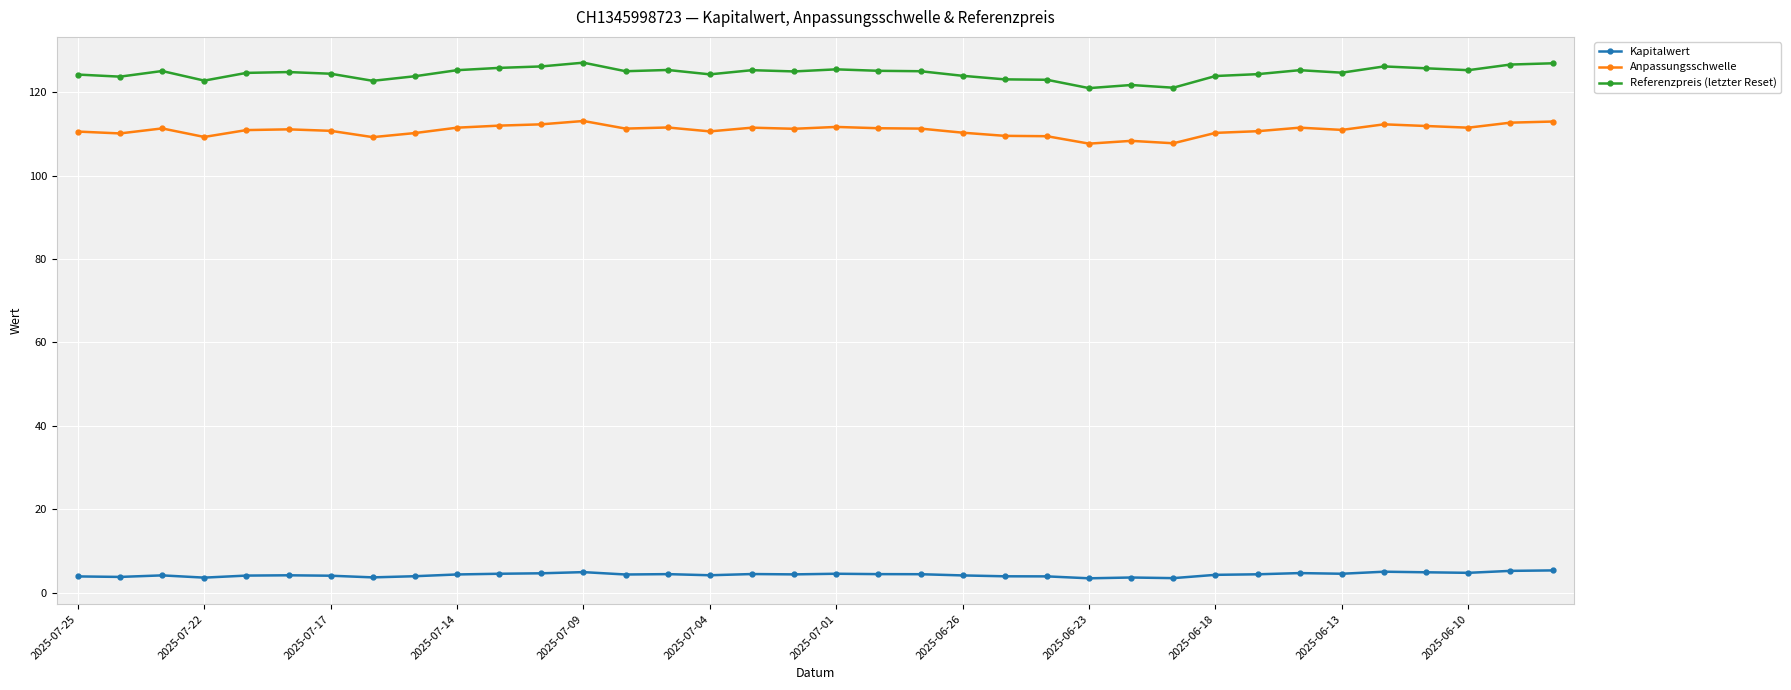

What is the smallest value displayed?

3.5